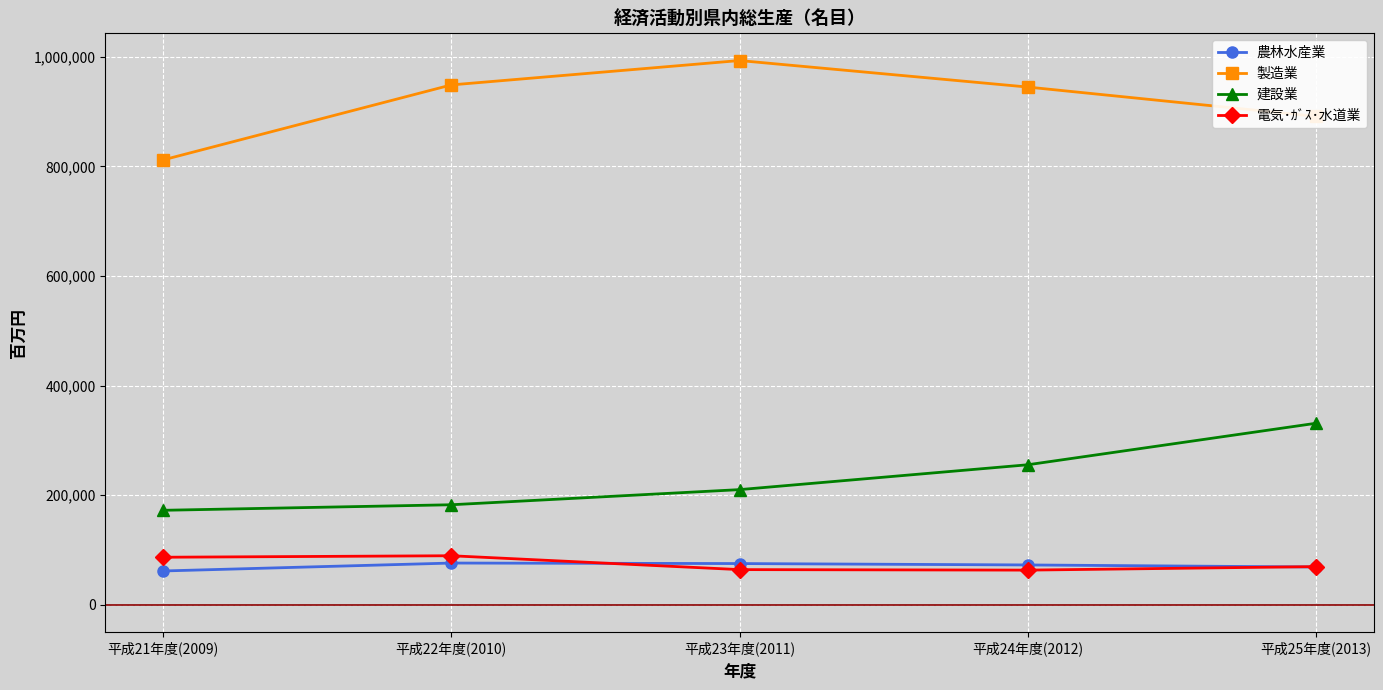

What are all the series names shown in the legend?

農林水産業, 製造業, 建設業, 電気･ｶﾞｽ･水道業